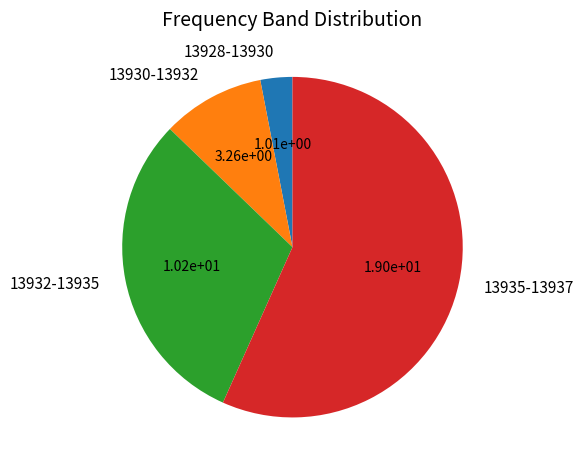

Is the sum of 13935-13937 and 13928-13930 greater than half?

Yes